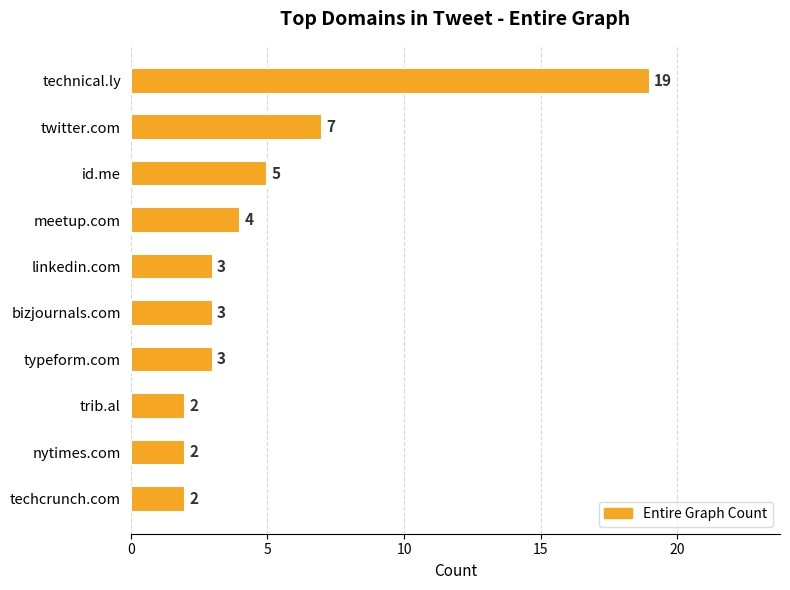

What is the label of the 2nd bar from the top?

twitter.com